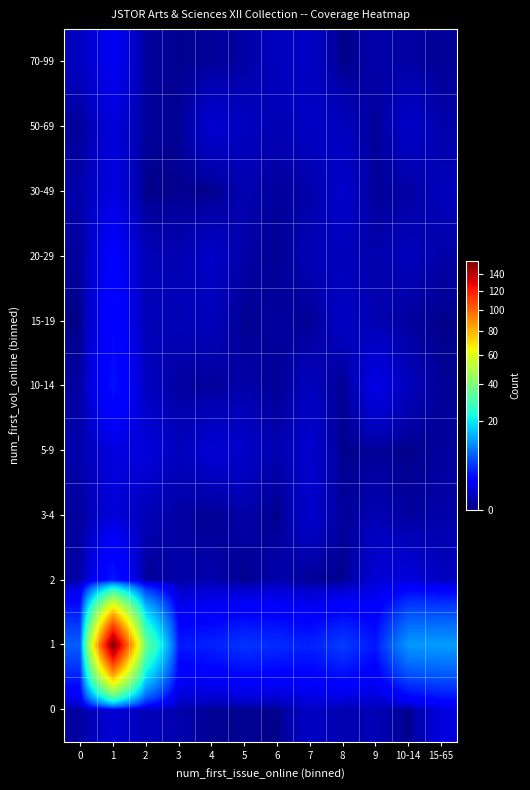

Reading left to right, list all the values displayed in this chart.

0: 0=0.1	1=0.9	2=0.4	3=0.3	4=0.1	5=0.1	6=0.0	7=0.6	8=0.3	9=0.4	10-14=0.0	15-65=1.1
1: 0=7.3	1=155.6	2=35.5	3=3.5	4=3.9	5=4.8	6=4.4	7=3.8	8=5.3	9=3.4	10-14=11.8	15-65=12.1
2: 0=0.2	1=3.5	2=0.1	3=0.2	4=0.3	5=0.0	6=0.3	7=0.1	8=0.0	9=0.9	10-14=1.0	15-65=0.5
3-4: 0=0.1	1=1.0	2=0.3	3=0.2	4=0.0	5=0.2	6=0.0	7=0.7	8=0.1	9=0.3	10-14=0.1	15-65=0.2
5-9: 0=0.2	1=1.1	2=1.0	3=0.4	4=0.8	5=0.7	6=0.3	7=0.8	8=0.0	9=0.1	10-14=0.0	15-65=0.1
10-14: 0=0.1	1=3.1	2=0.5	3=0.1	4=0.1	5=0.2	6=0.0	7=0.5	8=0.0	9=1.3	10-14=0.4	15-65=0.1
15-19: 0=0.0	1=2.5	2=0.4	3=0.4	4=0.4	5=0.0	6=0.1	7=0.0	8=0.6	9=0.3	10-14=0.1	15-65=0.0
20-29: 0=0.1	1=2.1	2=0.4	3=0.3	4=0.7	5=0.2	6=0.0	7=0.4	8=0.4	9=0.2	10-14=0.4	15-65=0.2
30-49: 0=0.2	1=1.2	2=0.0	3=0.0	4=0.0	5=0.3	6=0.1	7=0.2	8=0.7	9=0.1	10-14=0.2	15-65=0.4
50-69: 0=0.1	1=1.0	2=0.1	3=0.1	4=0.8	5=0.5	6=0.3	7=0.6	8=0.5	9=0.1	10-14=0.7	15-65=0.2
70-99: 0=0.5	1=1.7	2=0.1	3=0.0	4=0.1	5=0.2	6=0.5	7=0.6	8=0.0	9=0.2	10-14=0.2	15-65=0.1